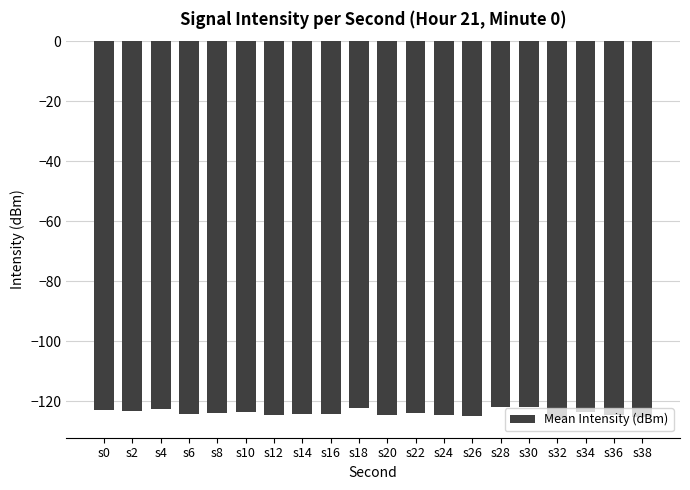

Count the number of categories in the chart.

20